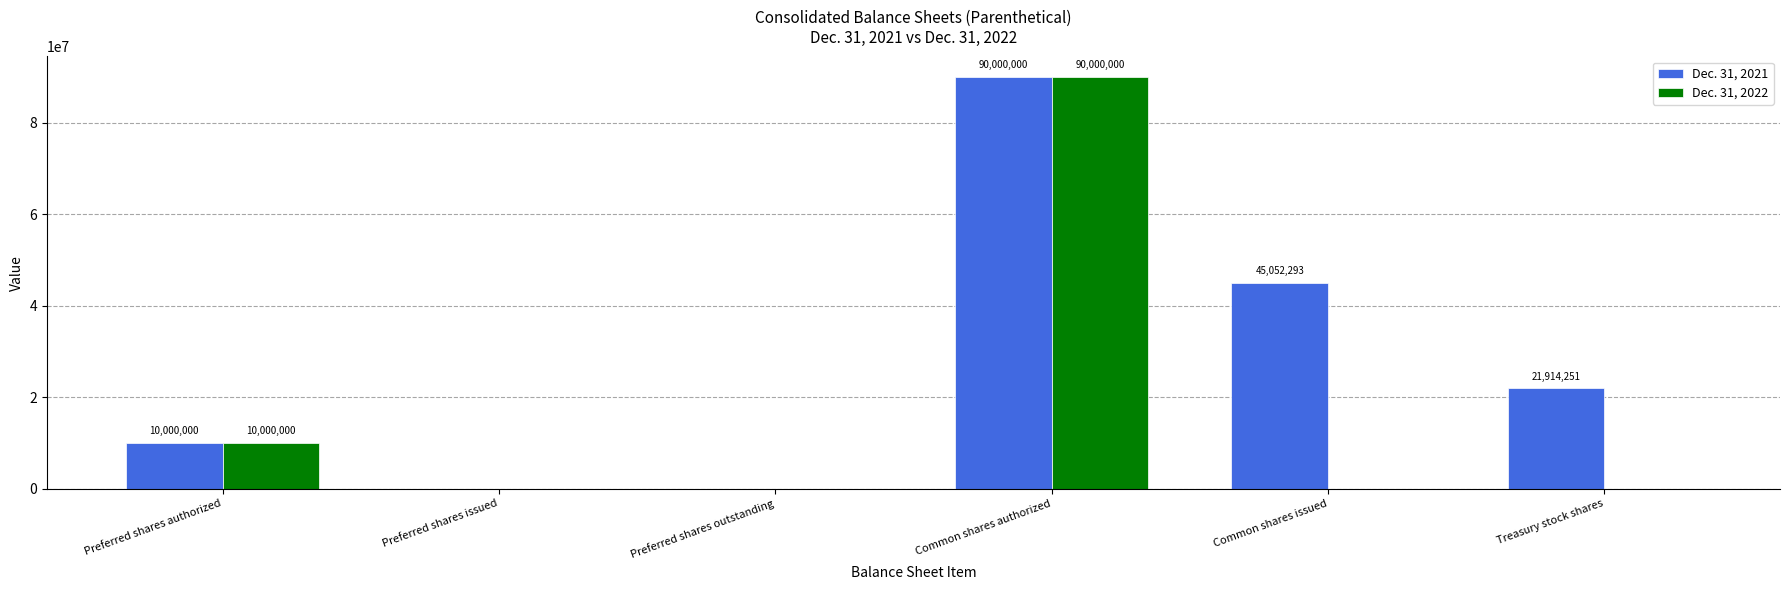

At which category is the sum across all series the highest?

Common shares authorized